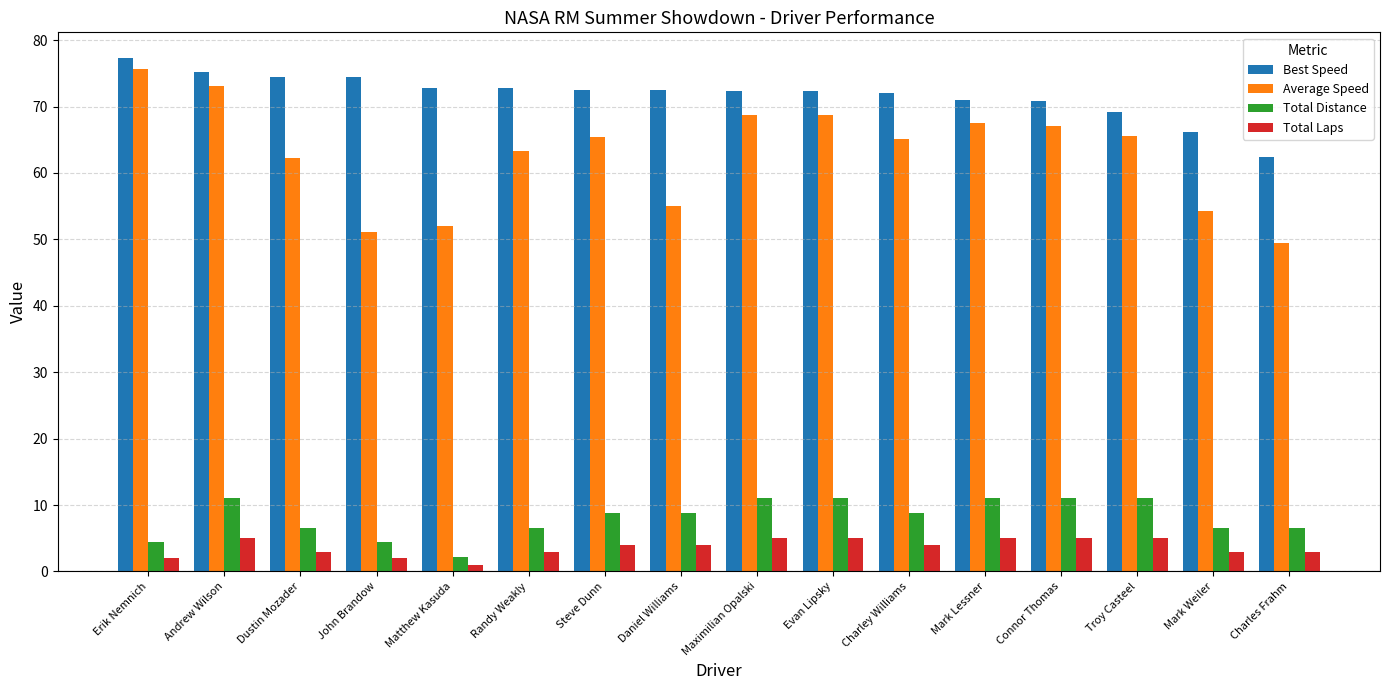

The Average Speed series shows 73.1 at Andrew Wilson. True or false?

True